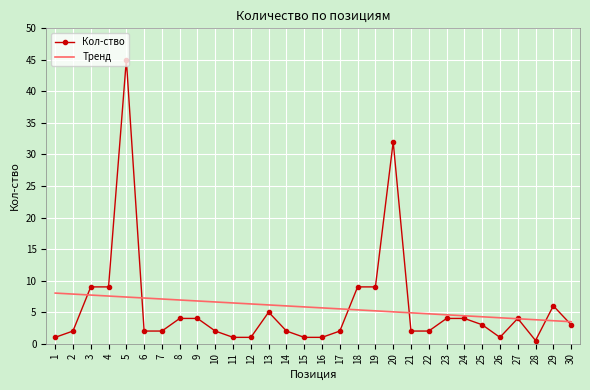

List the series in order of their peak value, lowest first.

Тренд, Кол-ство